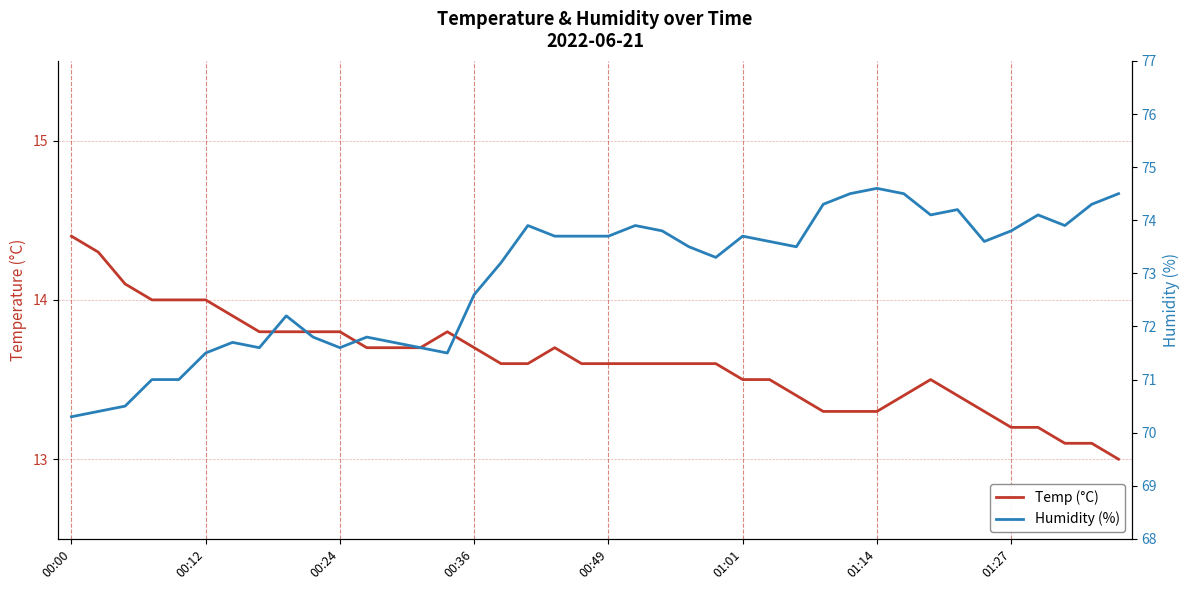

The value of Humidity (%) at 21 is 73.9. True or false?

True